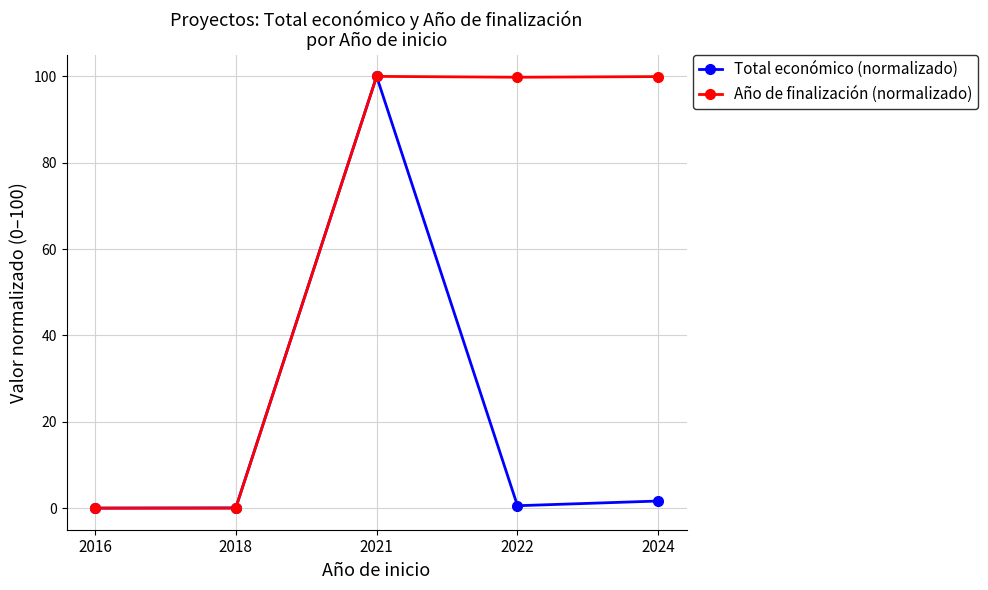

What is the difference between the maximum and minimum values in the Año de finalización (normalizado) series?

100.0